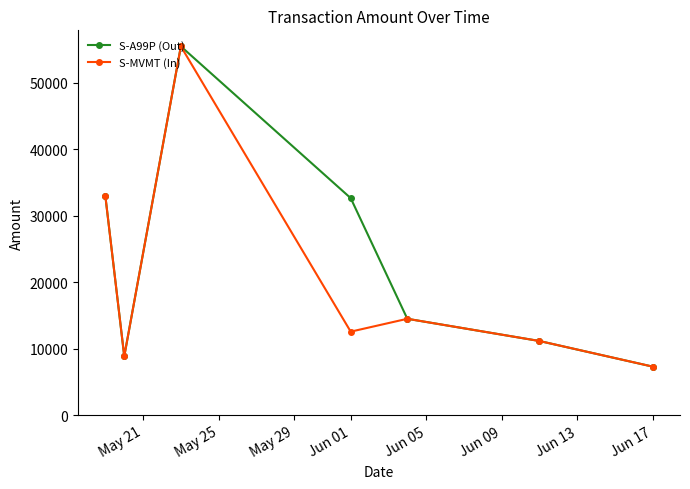

Is this an area chart (filled region under the line)?

No